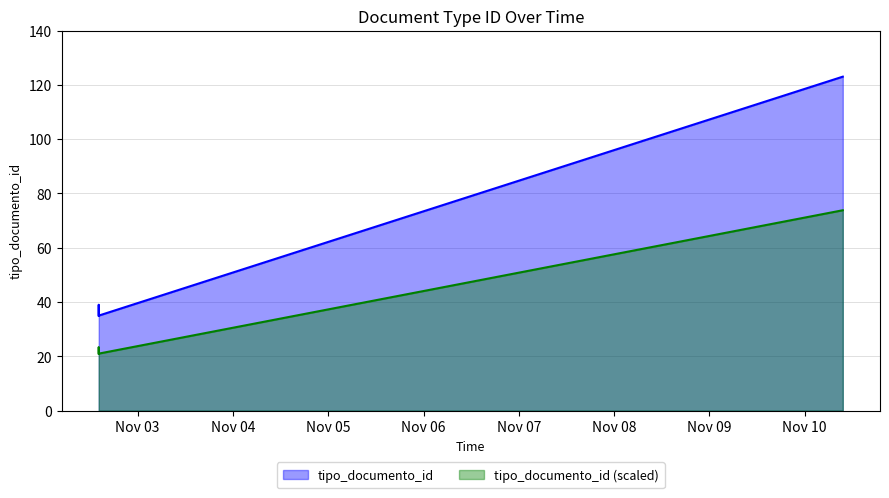

What value does the data have at 2015-11-02 14:11:29?

36